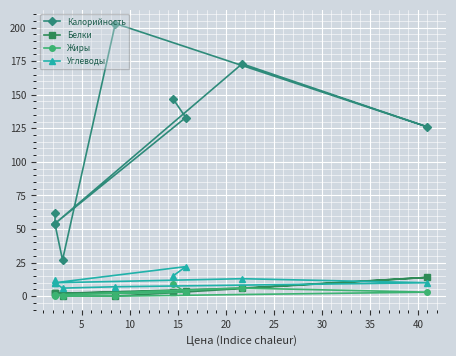

What are all the series names shown in the legend?

Калорийность, Белки, Жиры, Углеводы